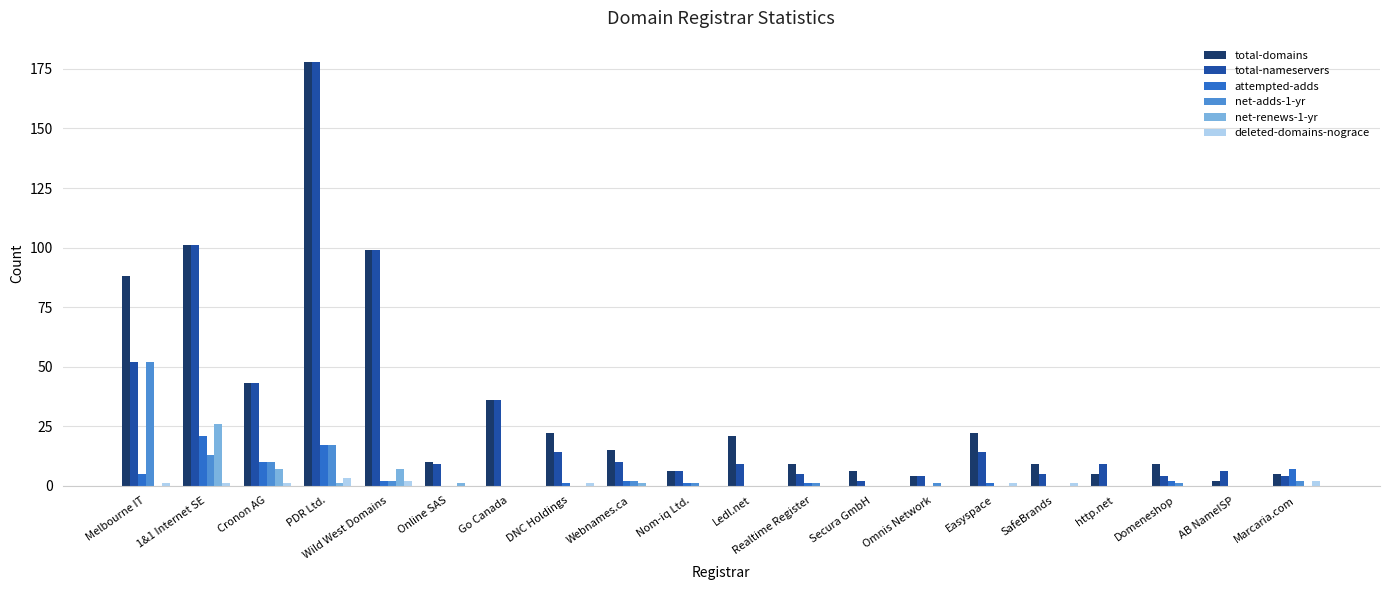

What is the total value across all series at http.net?

14